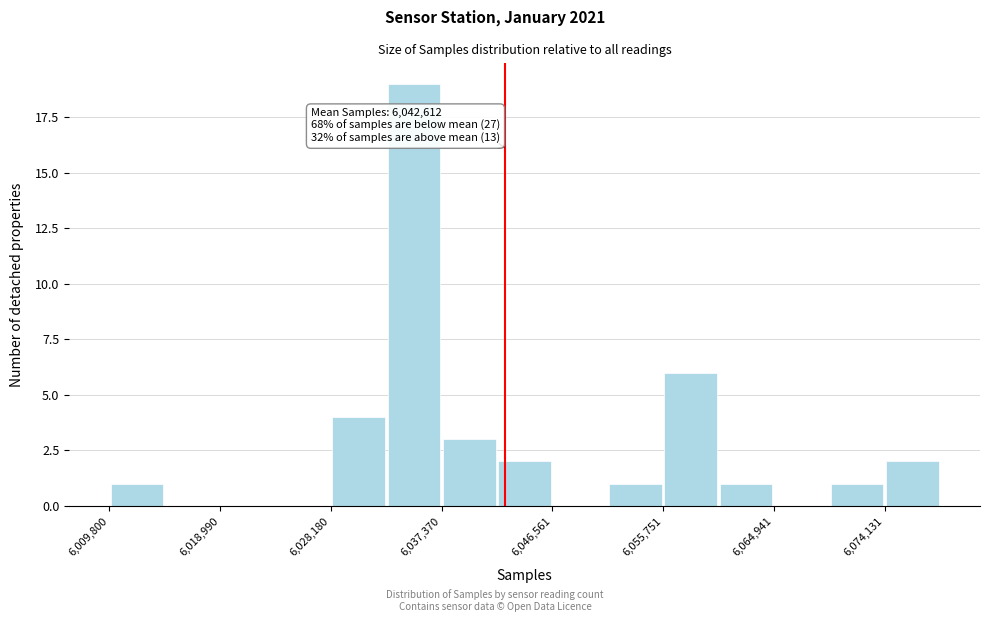

Which range on the x-axis has the tallest bar?

6033000 to 6037000